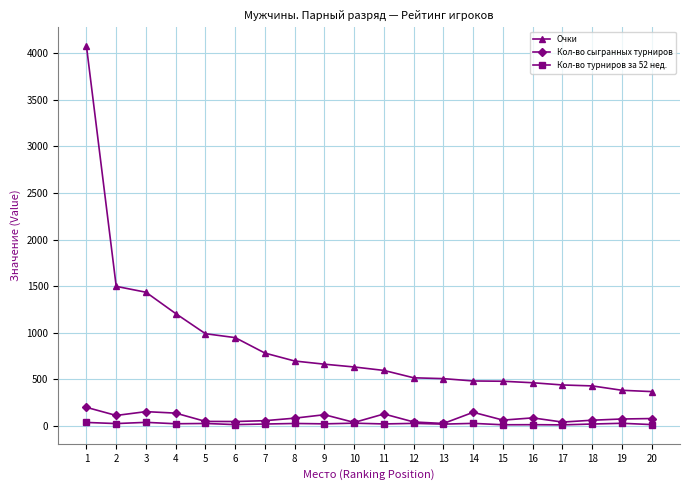

Which category has the highest value in the Очки series?

1